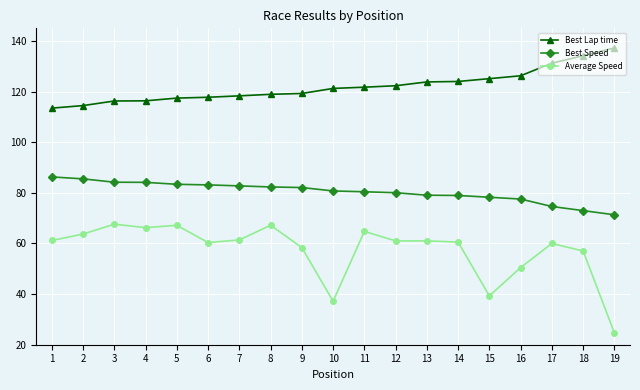

Does the chart have visible grid lines?

Yes